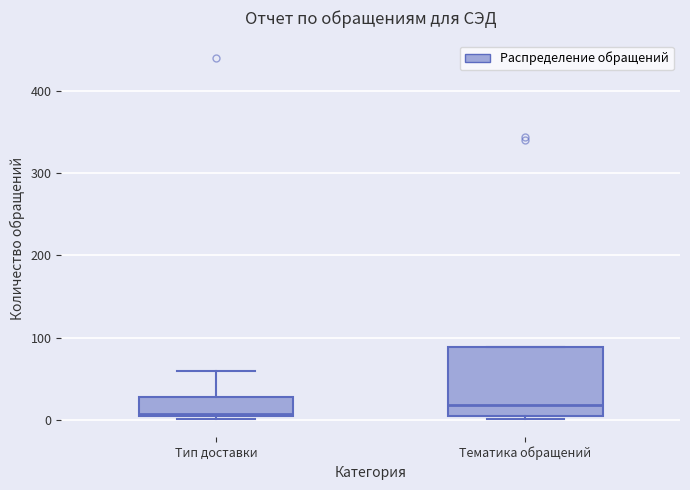

Which box is the tallest, from its lower edge to its upper edge?

Тематика обращений